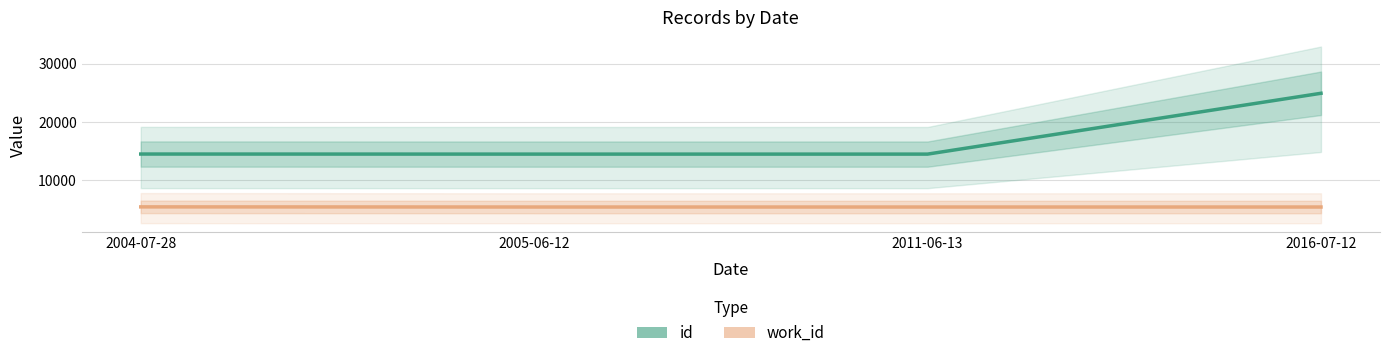

What is the highest value of the id series?

24926